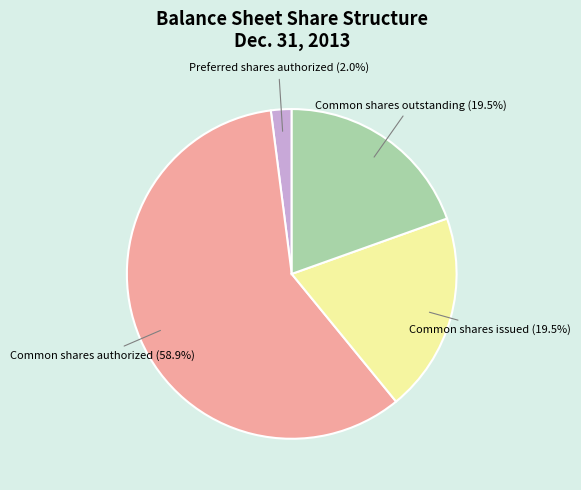

To the nearest percent, what portion does Preferred shares authorized represent?

2%